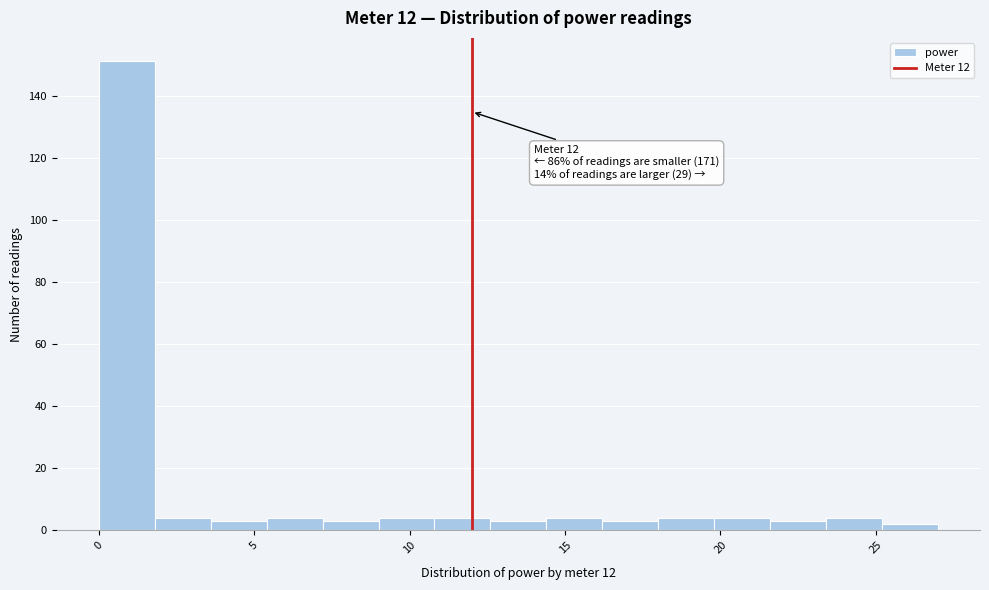

Read against the x-axis, roughly where is the centre of the tallest bar?

1.0